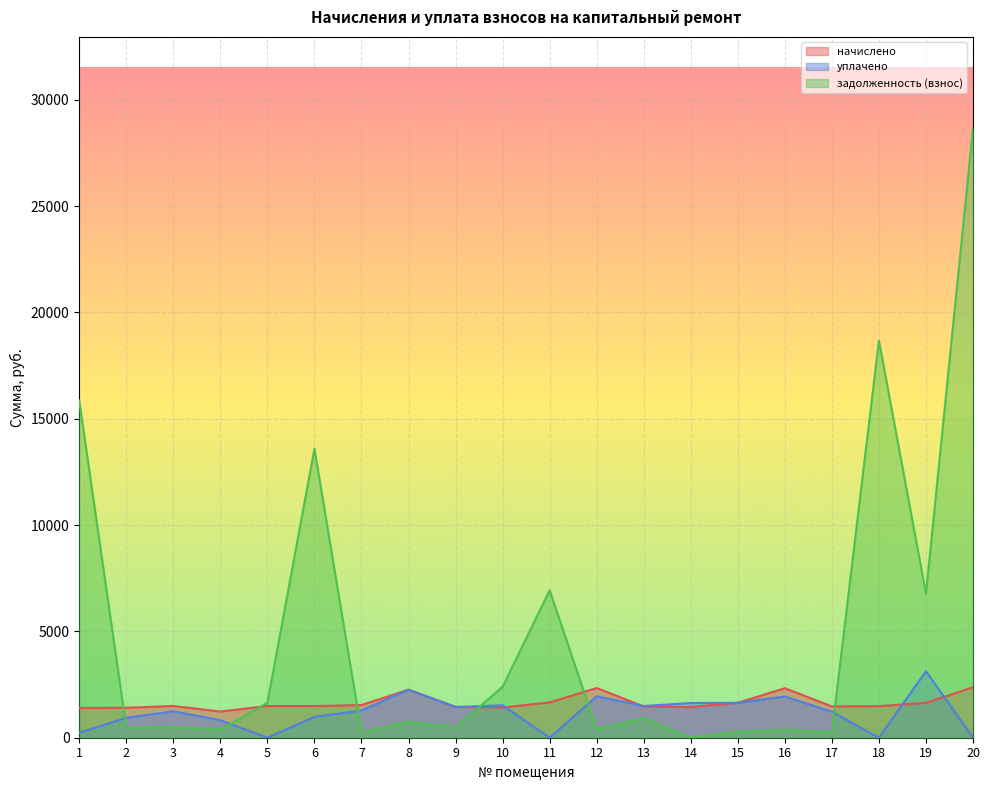

What is the value of the начислено point at the 18th from the left?

1485.9